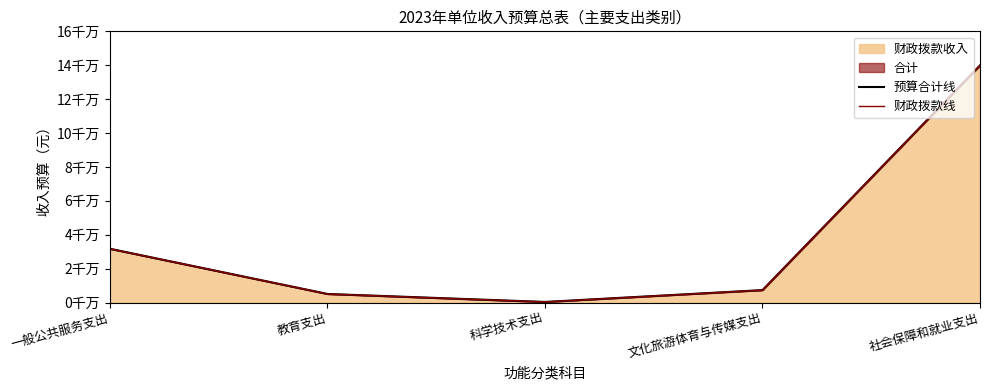

What is the minimum value shown in the chart?

377500